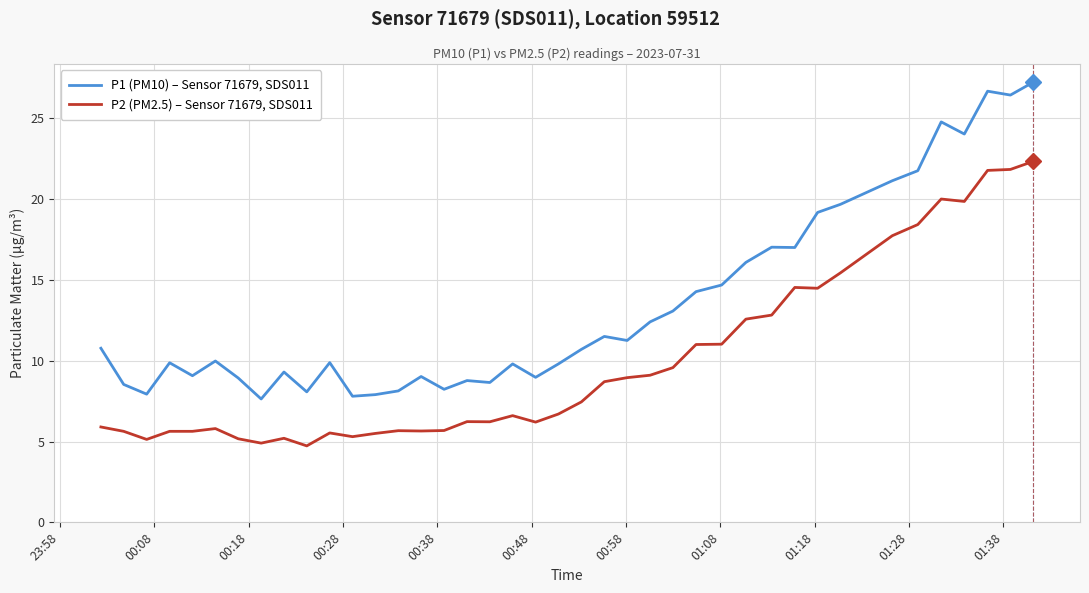

List the series in order of their peak value, highest first.

P1 (PM10) – Sensor 71679, SDS011, P2 (PM2.5) – Sensor 71679, SDS011